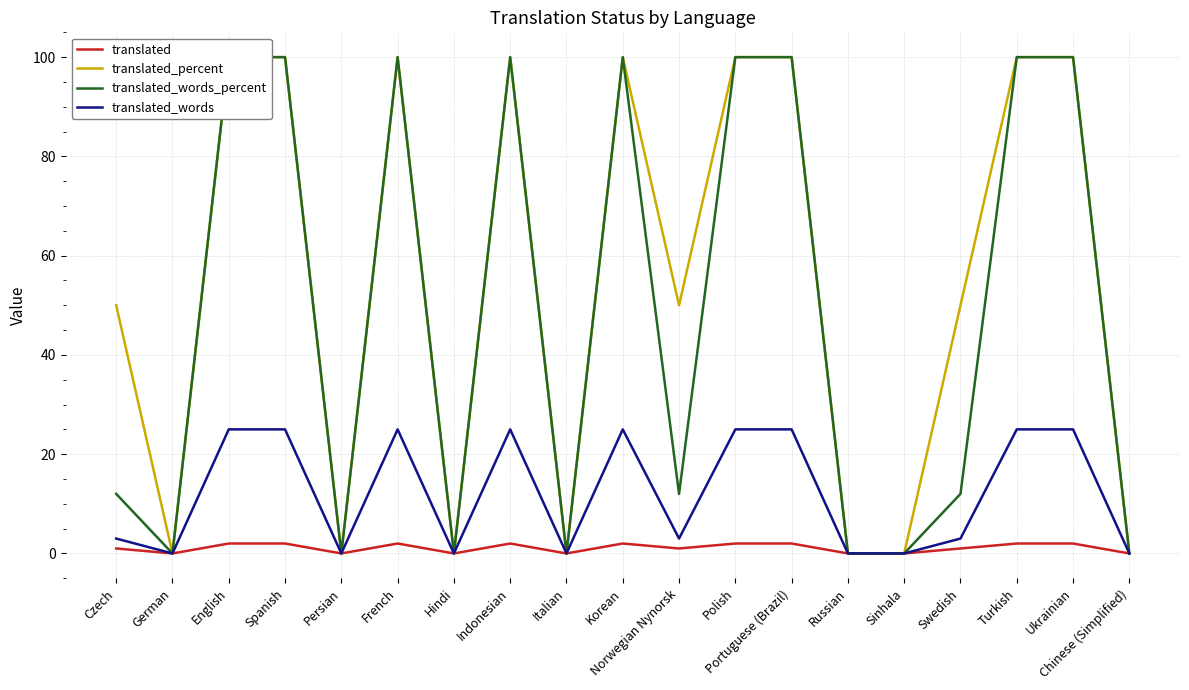

Which label corresponds to the smallest value in the chart?

German